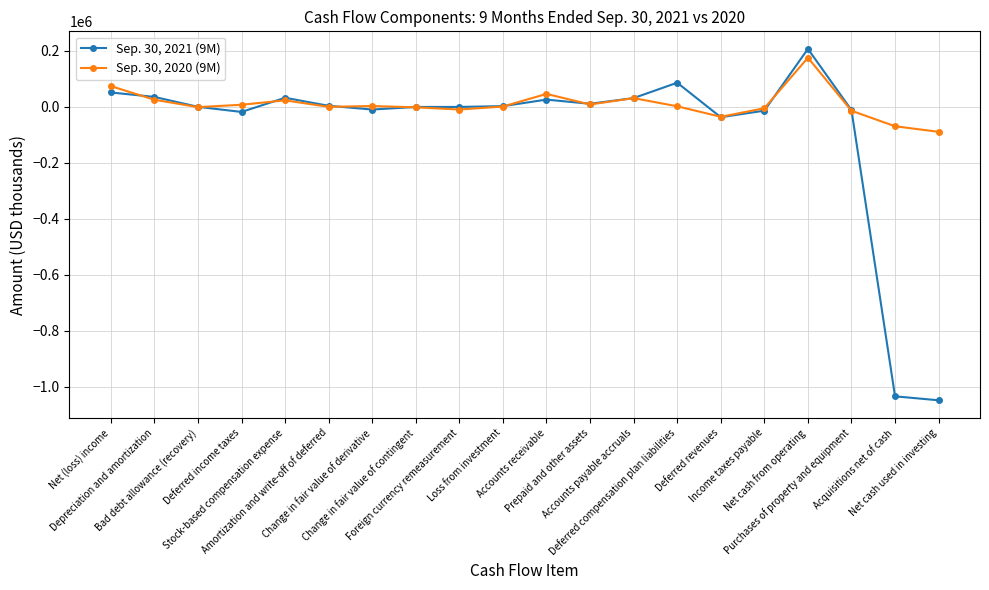

At Prepaid and other assets, list the series in order from smallest to largest.

Sep. 30, 2020 (9M), Sep. 30, 2021 (9M)